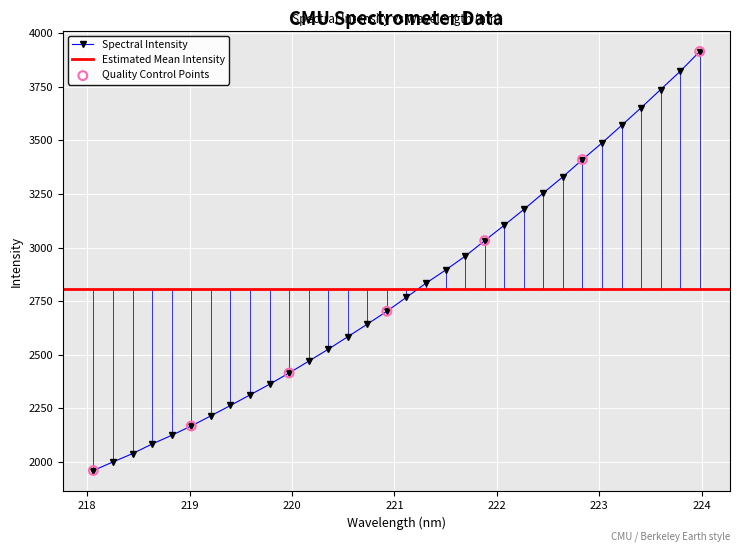

What is the lowest value of the Spectral Intensity series?

1960.0